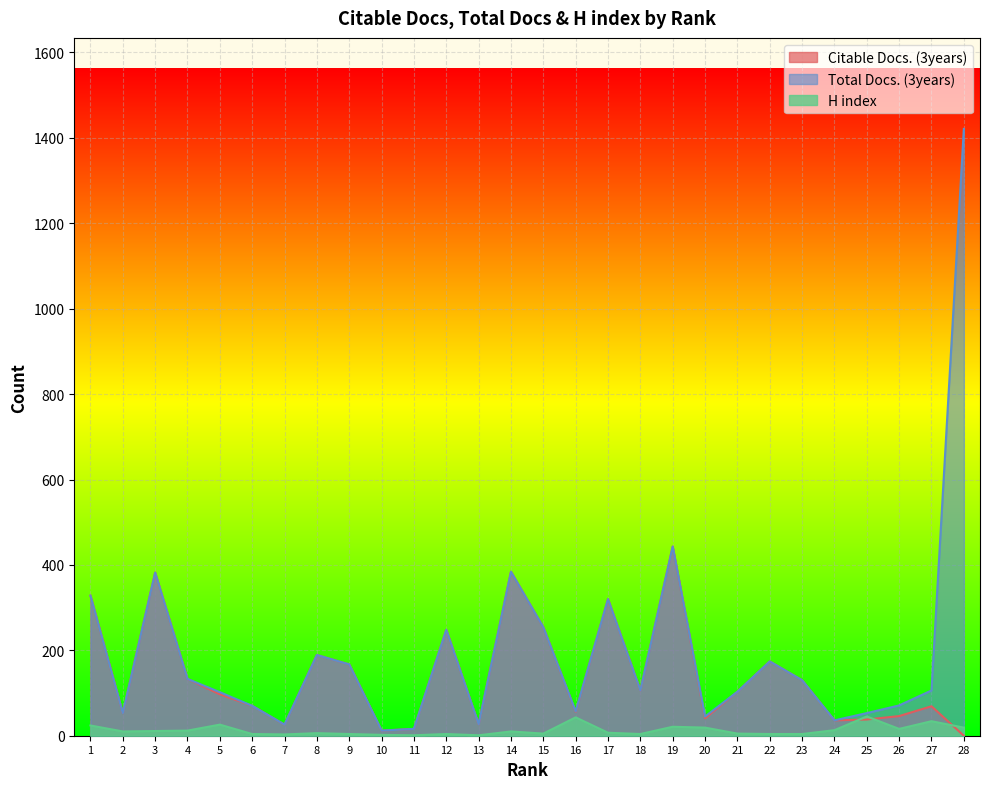

The value of Citable Docs. (3years) at 11 is 9. True or false?

False